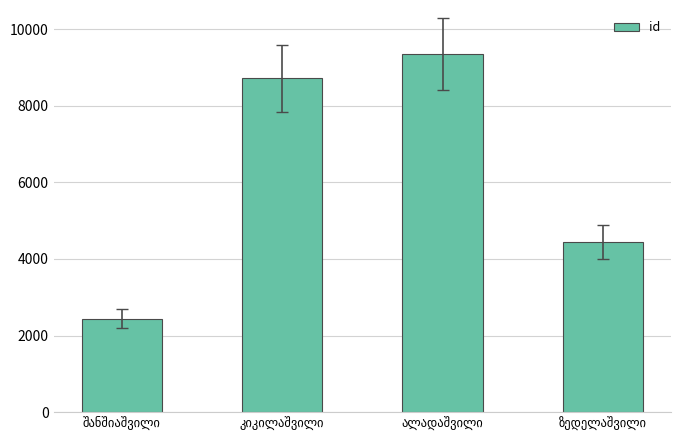

What is the value of the 1st bar from the left?

2440